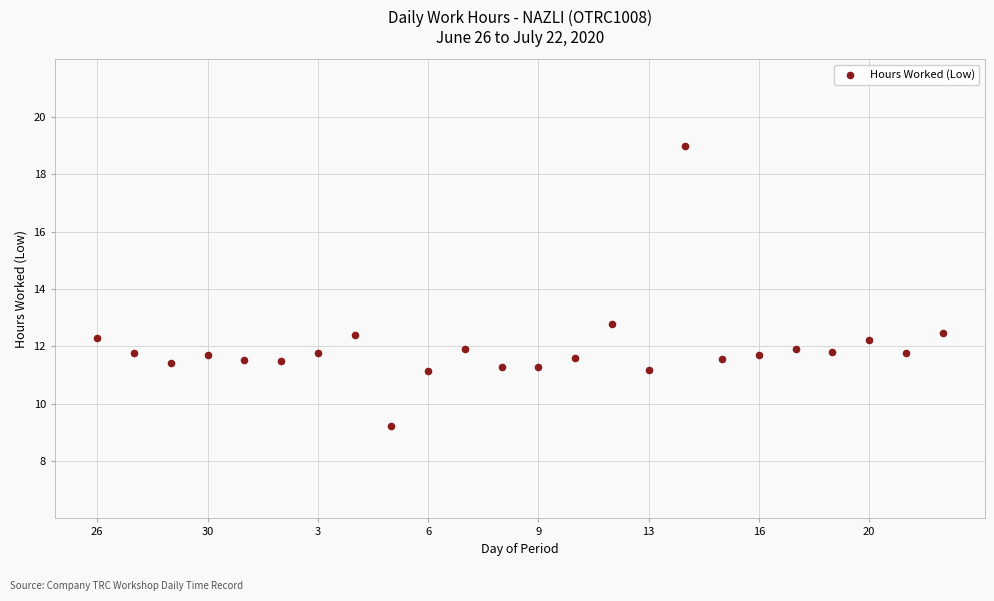

What is the range of Y values (max minus min)?

9.8